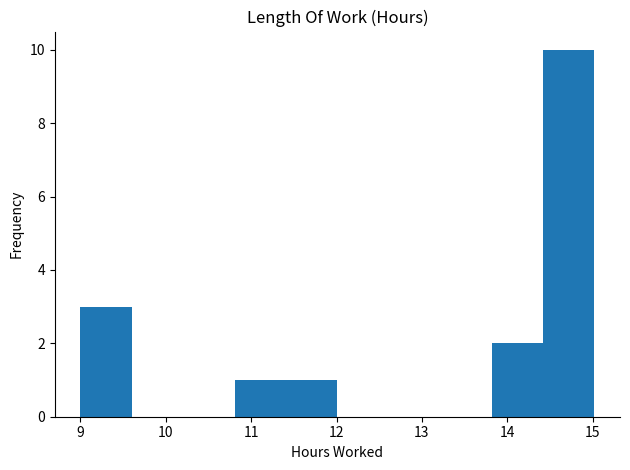

Reading left to right, list every bar in this chart as the range it spans on the x-axis followed by its height. Neither the bar edges nor the heights are printed on the chart, so give them approximately, as read against the axes.

9.0 to 9.6: 3
9.6 to 10.2: 0
10.2 to 10.8: 0
10.8 to 11.4: 1
11.4 to 12.0: 1
12.0 to 12.6: 0
12.6 to 13.2: 0
13.2 to 13.8: 0
13.8 to 14.4: 2
14.4 to 15.0: 10